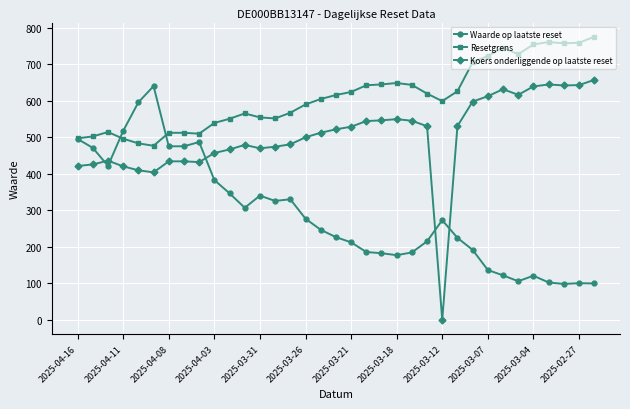

What is the maximum value for Waarde op laatste reset?

640.0